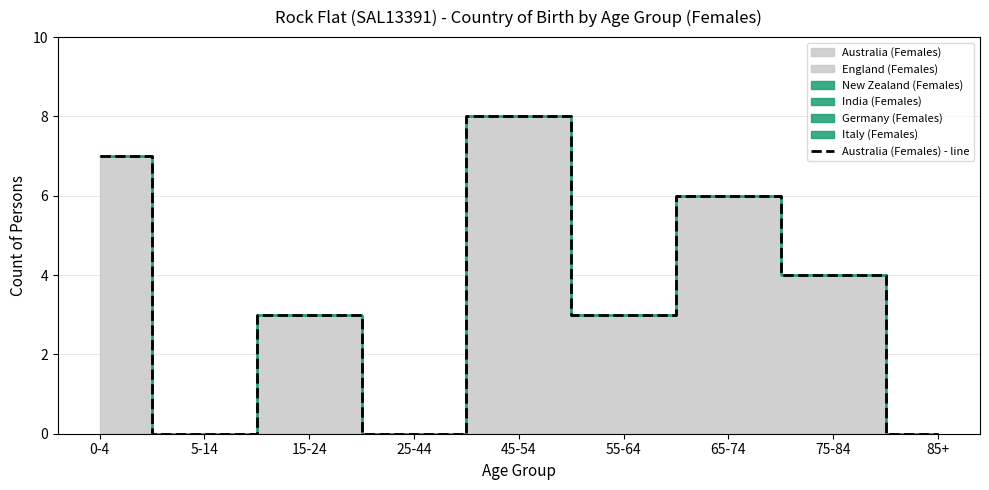

Reading left to right, transcribe all the data shown in this chart.

7	0	3	0	8	3	6	4	0